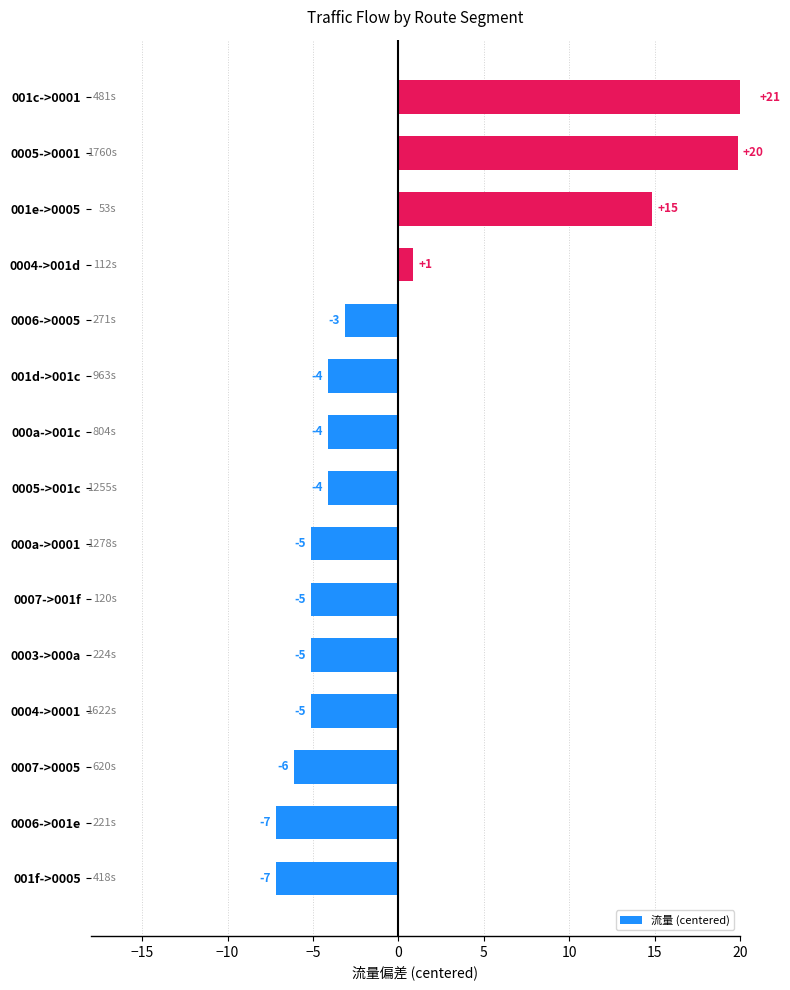

How many values are above zero?

4